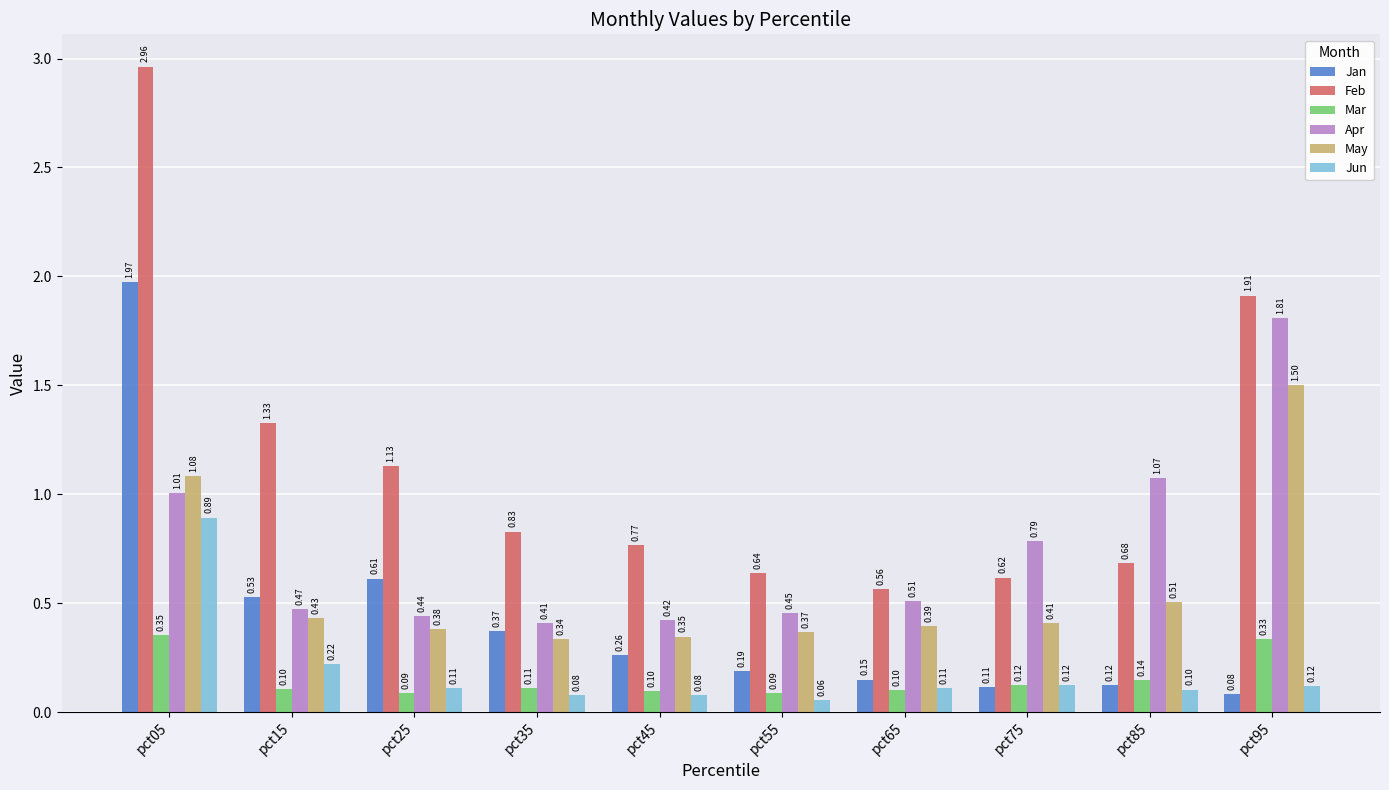

How many bars are there in each group?

6